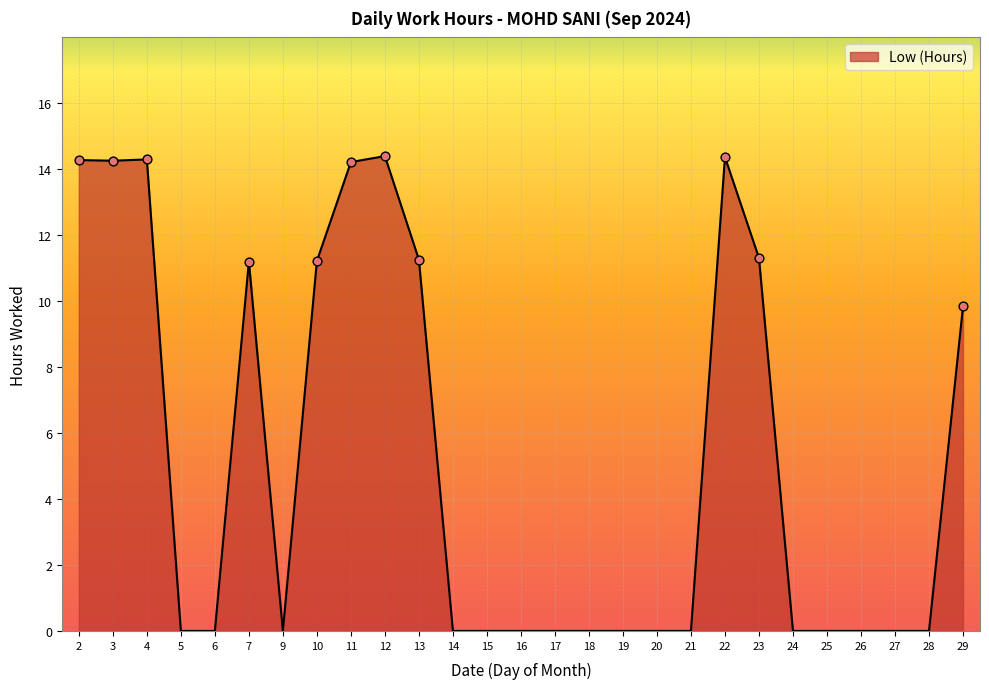

Which has a higher value, 4 or 13?

4